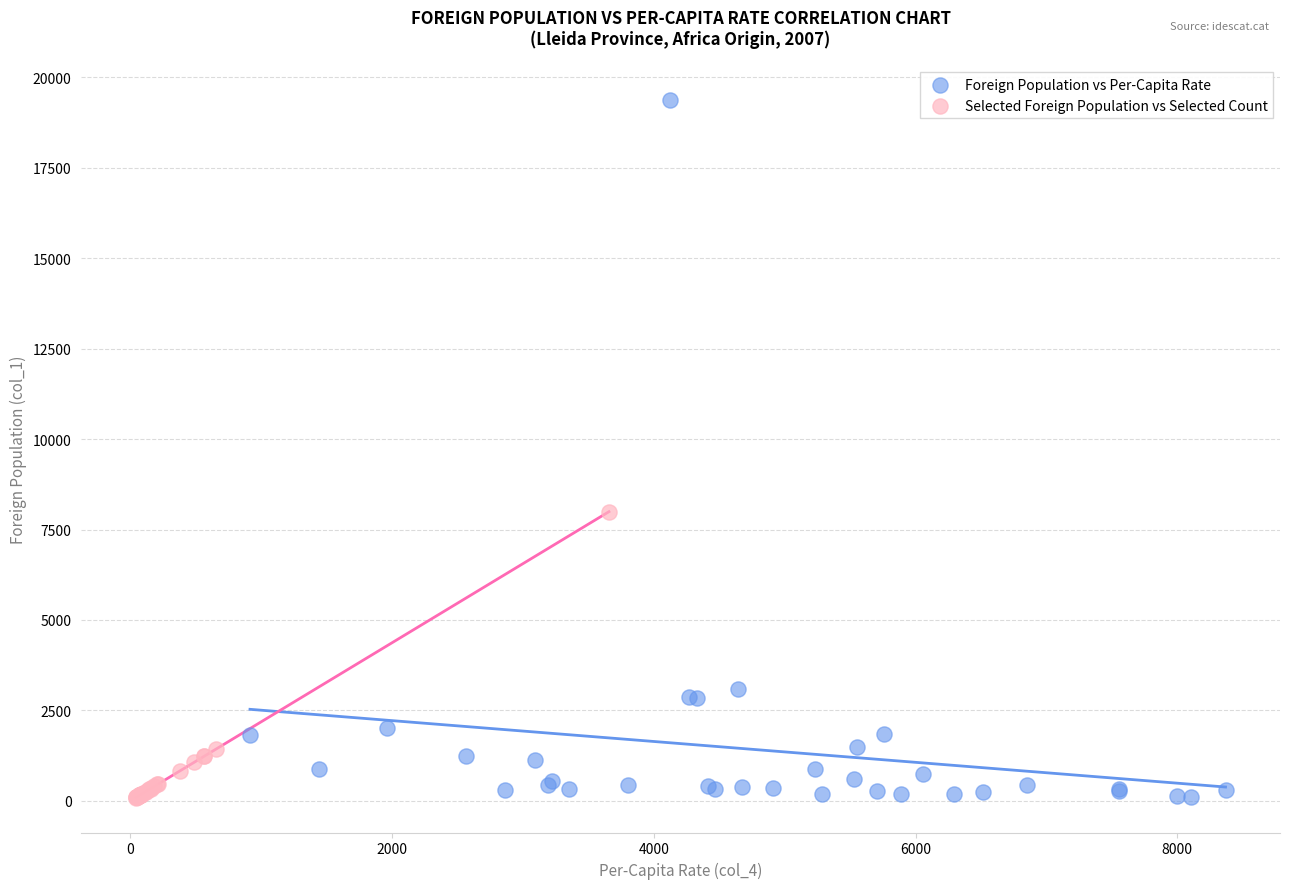

What are all the series names shown in the legend?

Foreign Population vs Per-Capita Rate, Selected Foreign Population vs Selected Count